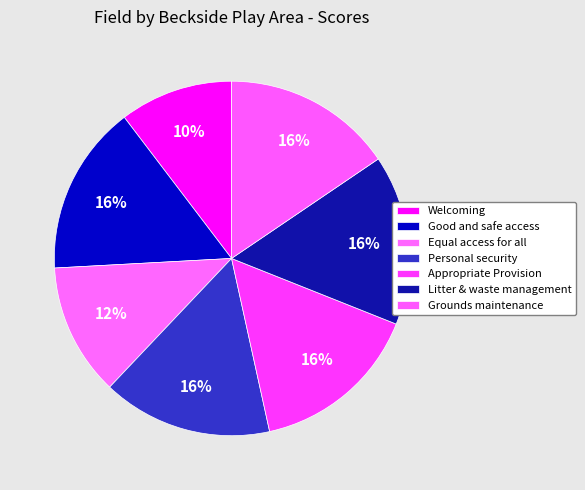

Count the number of slices in the pie.

7